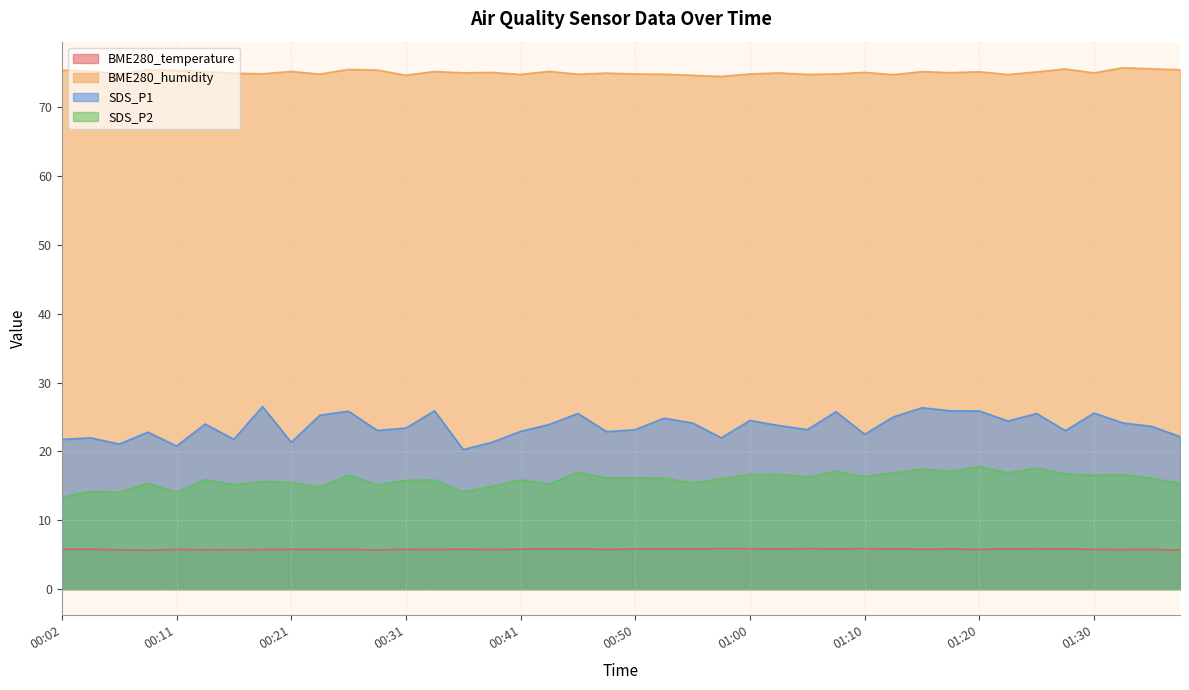

What is the sum of all SDS_P1 values?

947.8